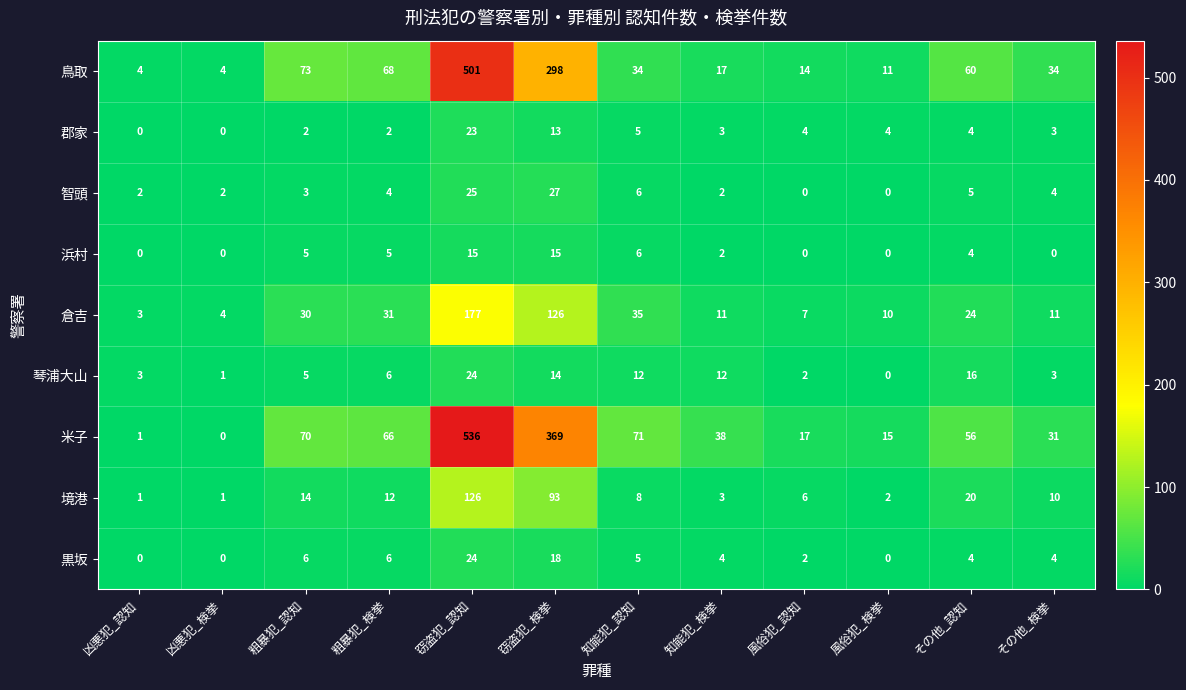

What is the sum of the 米子 values at 知能犯_検挙 and その他_検挙?

69